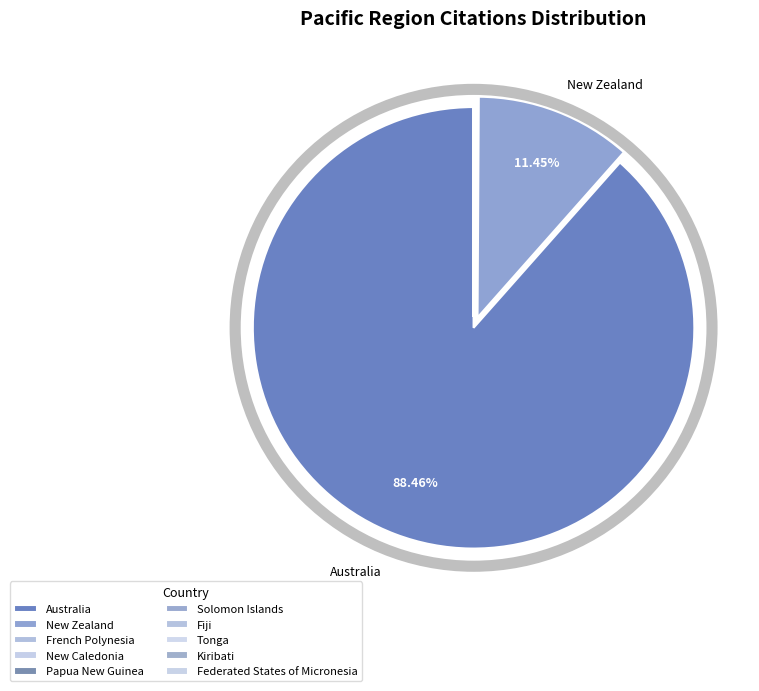

Which category has the smallest portion of the pie?

Tonga